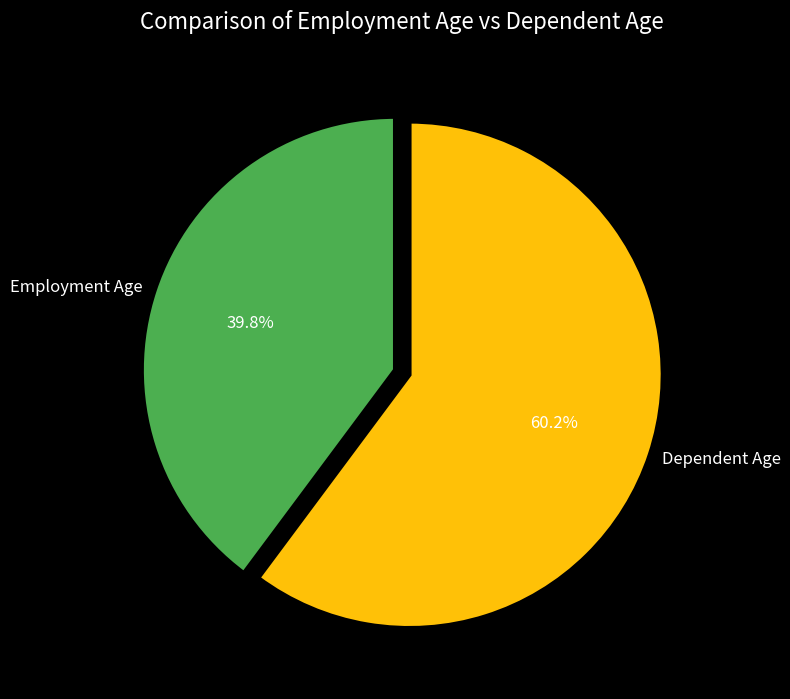

Is there a majority slice in this chart?

Yes